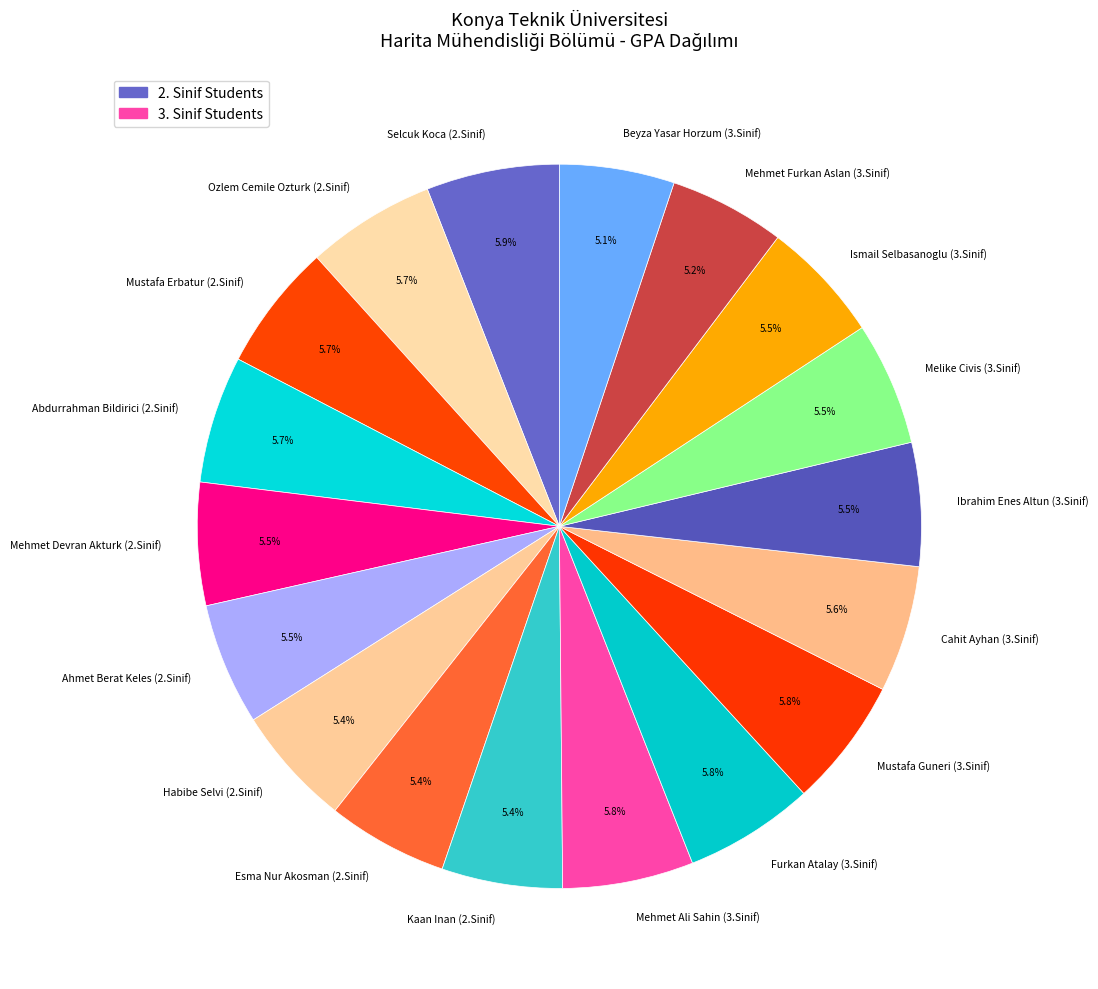

How many slices are in this pie chart?

18